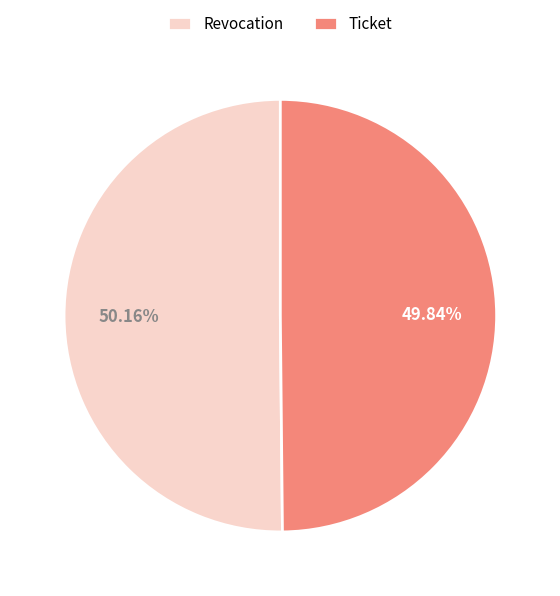

To the nearest percent, what percentage of the pie is Ticket?

50%